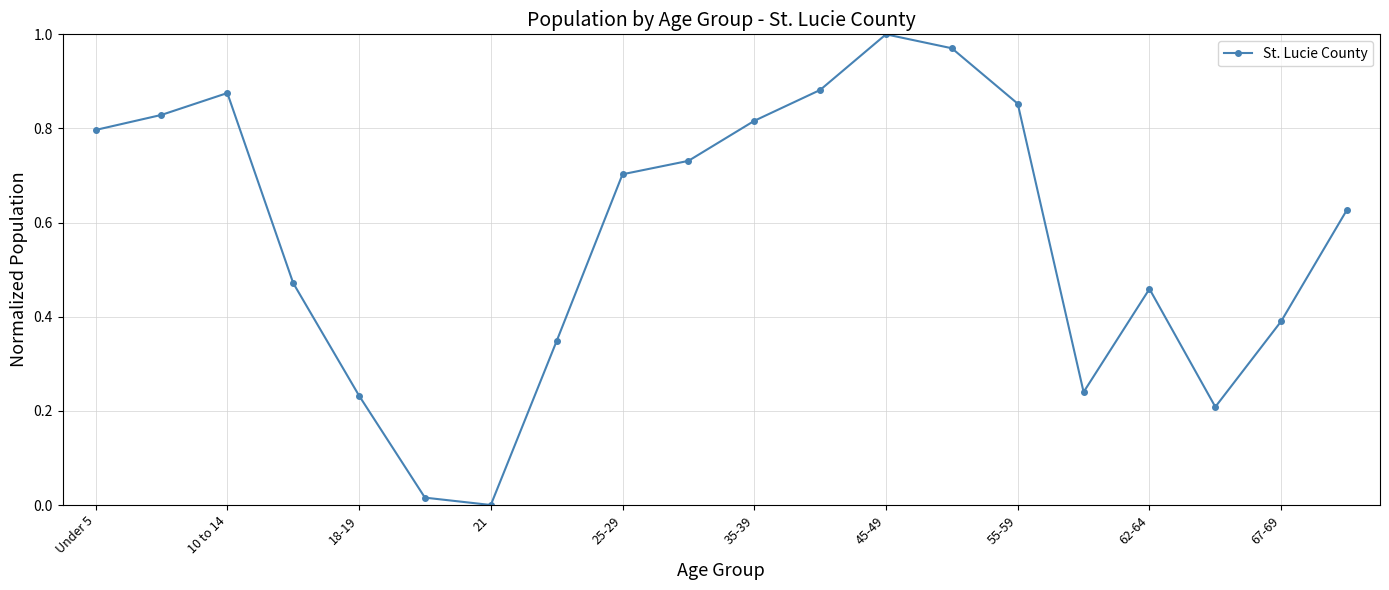

True or false: there are more than 2 points higher than both neighbors.

True